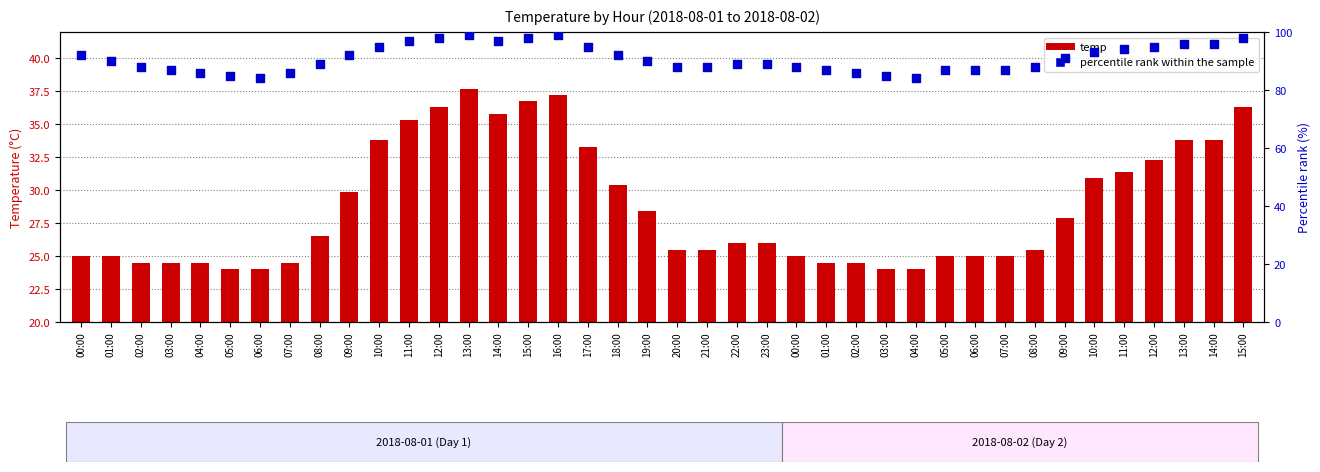

At which category is the sum across all series the highest?

13:00